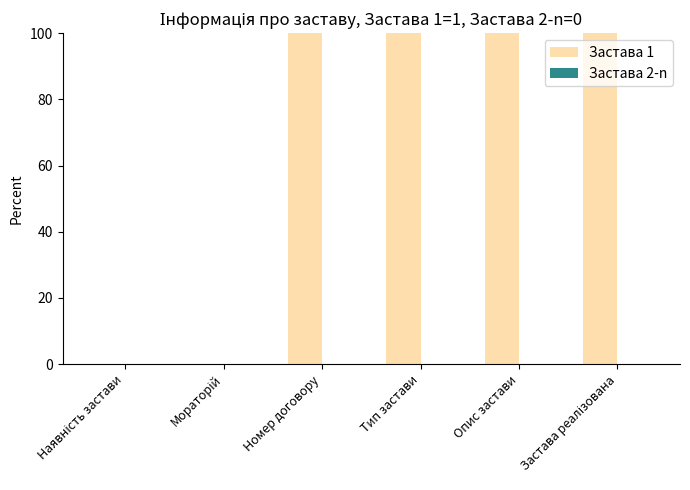

True or false: the data shows 100 at Опис застави.

True